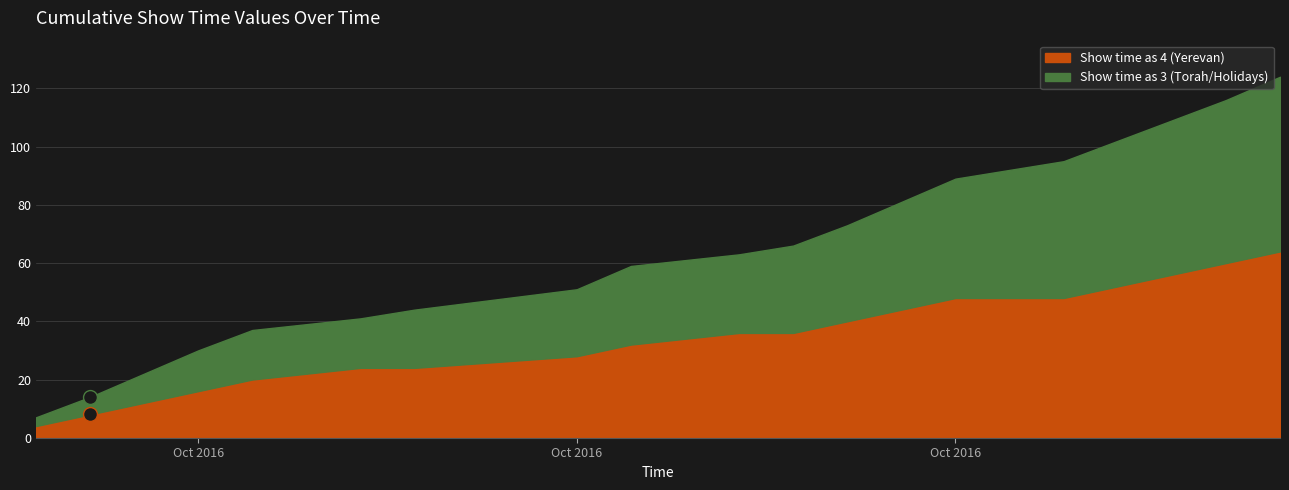

Count the number of data series in this chart.

2